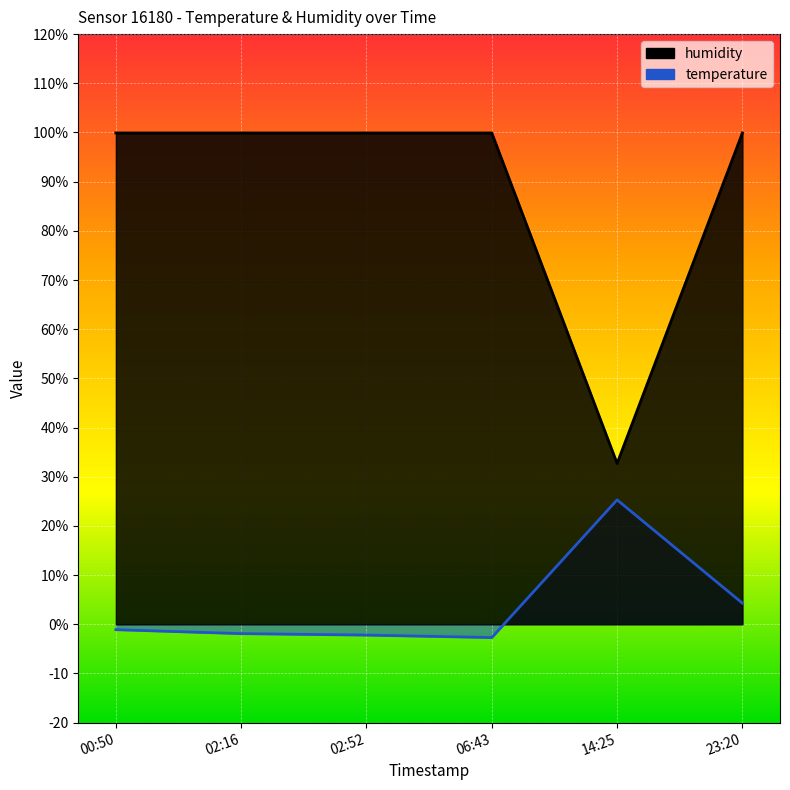

Which category has the lowest value in the humidity series?

14:25